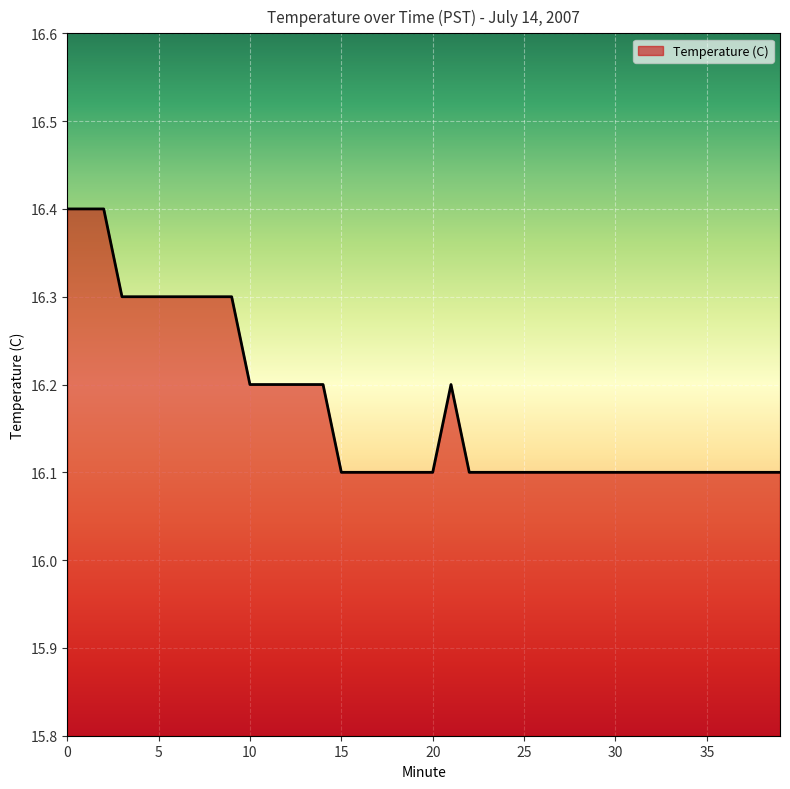

What is the difference between the maximum and minimum values?

0.3